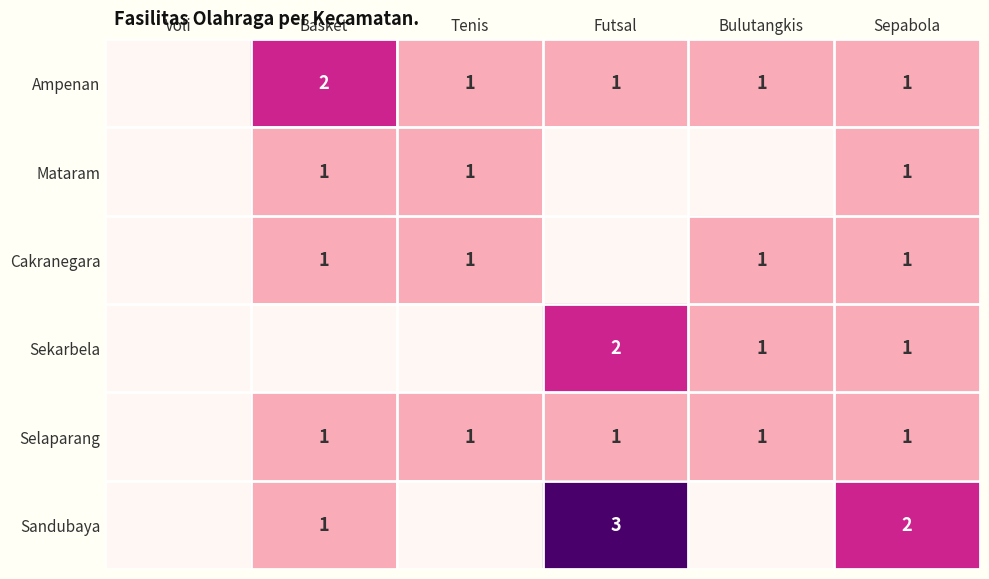

What is the spread (max minus min) of values at Basket?

2